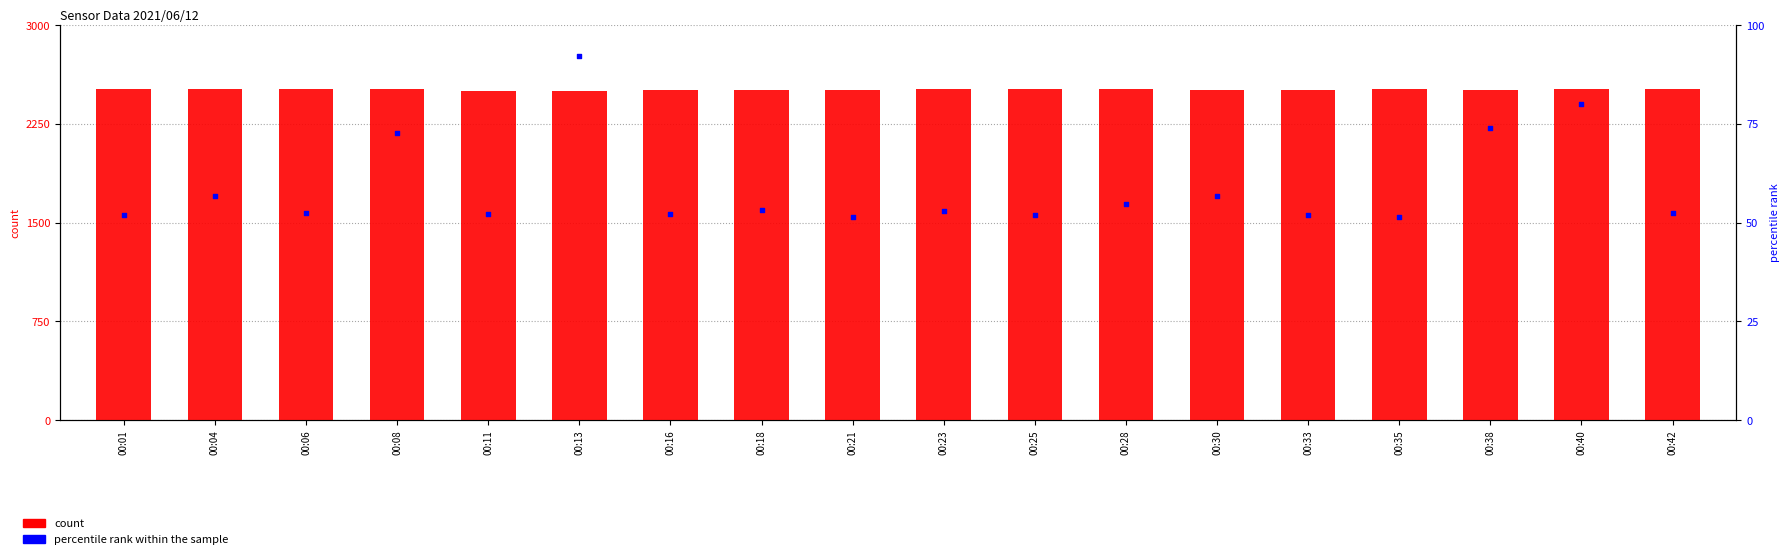

Is the value of count at 00:01 greater than the value of percentile rank within the sample at 00:01?

Yes